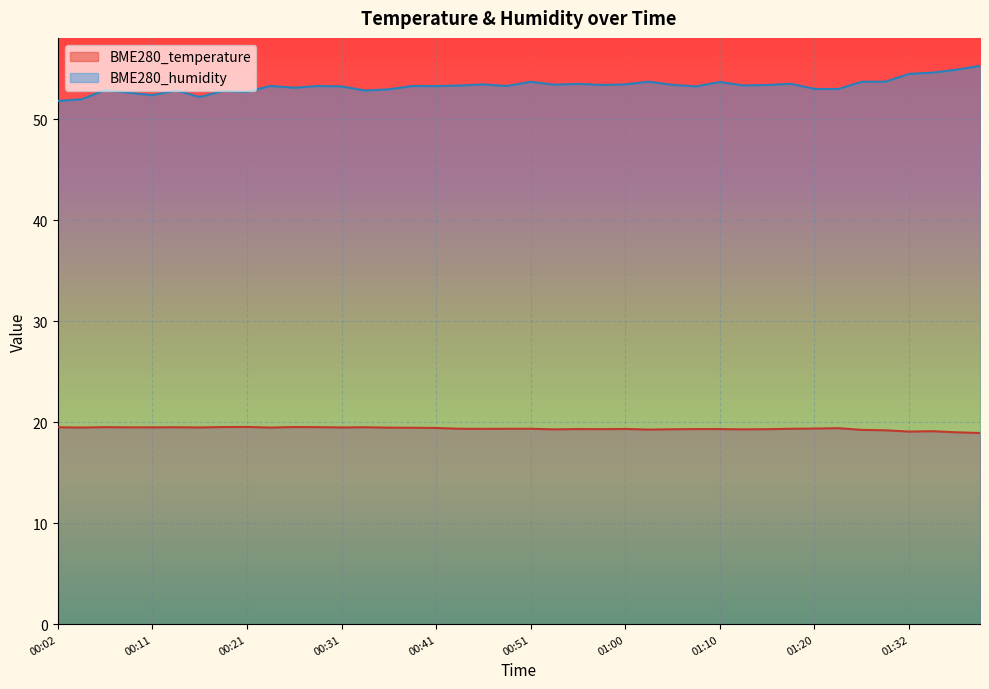

True or false: BME280_humidity and BME280_temperature cross at least once.

False